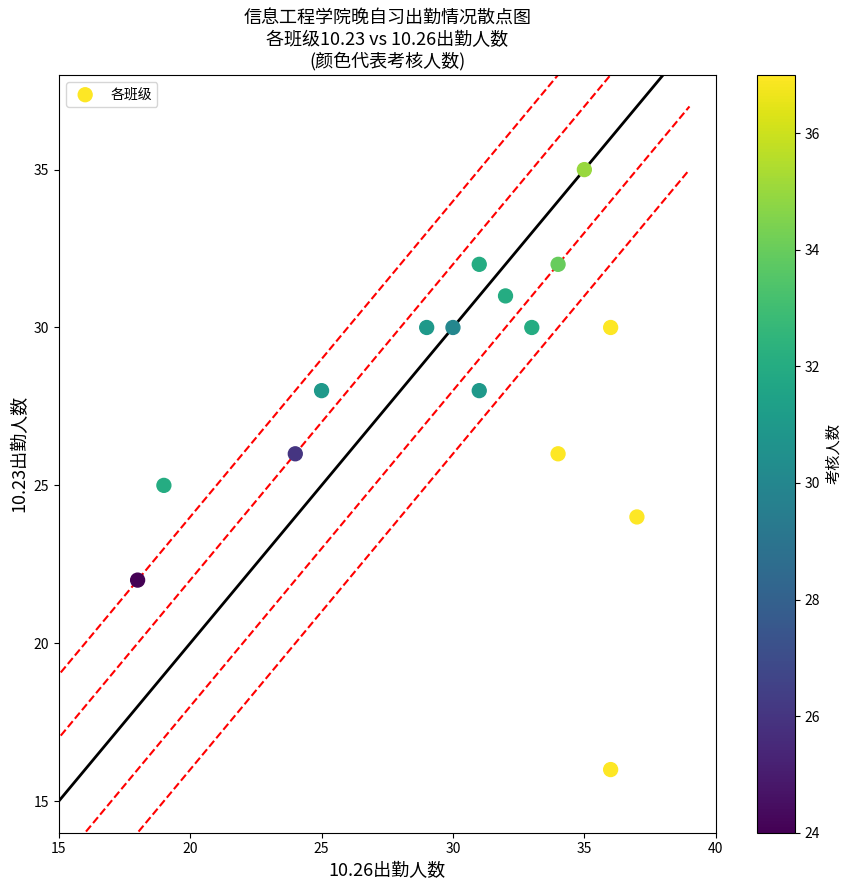

What is the range of Y values (max minus min)?

19